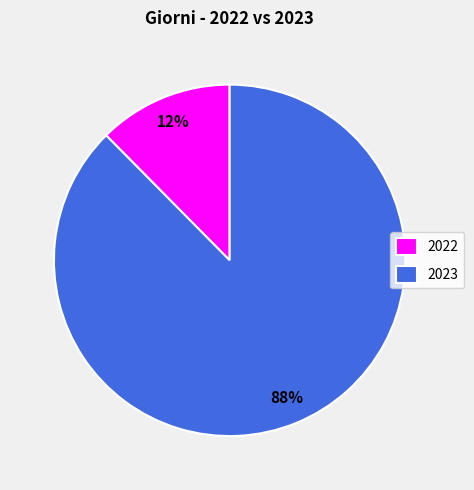

Which has a higher value, 2023 or 2022?

2023